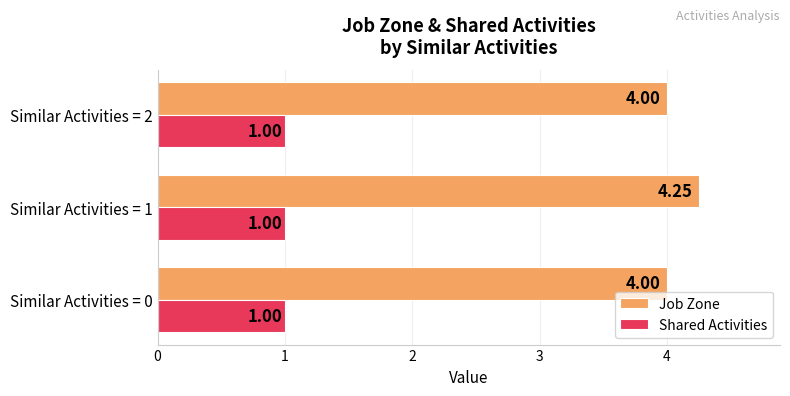

What are all the series names shown in the legend?

Job Zone, Shared Activities